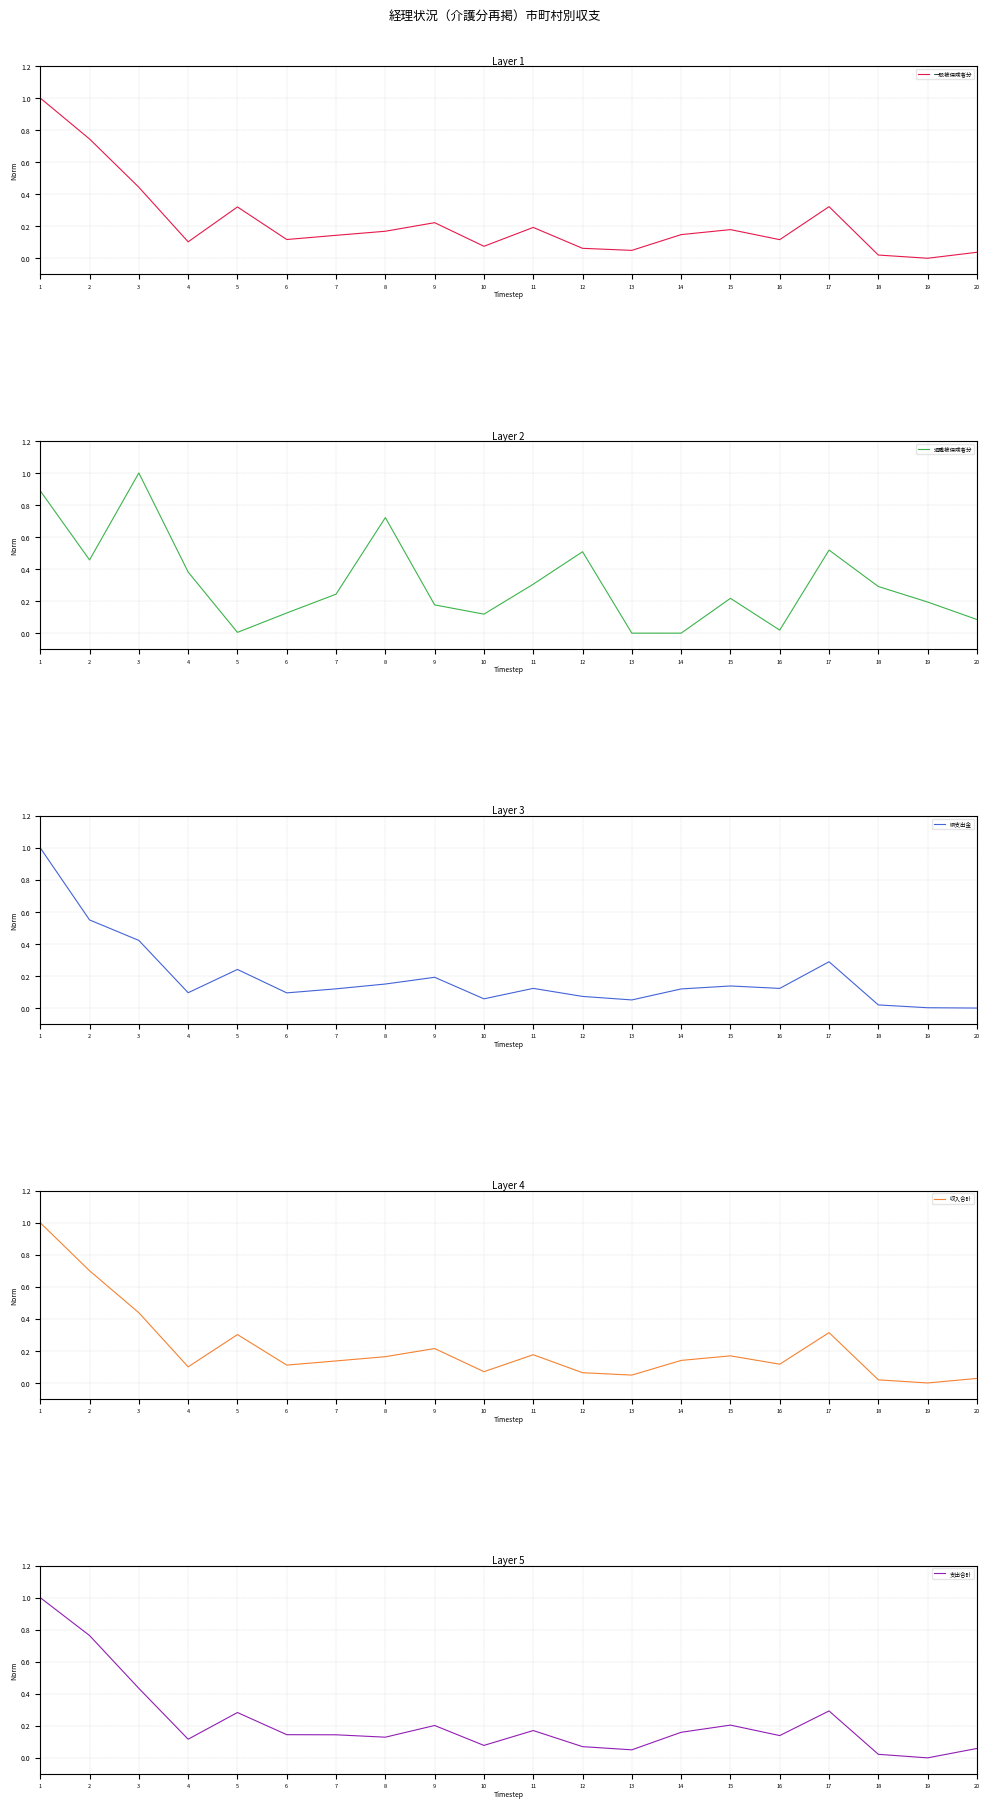

List the series in order of their peak value, lowest first.

一般被保険者分, 退職被保険者分, 県支出金, 収入合計, 支出合計